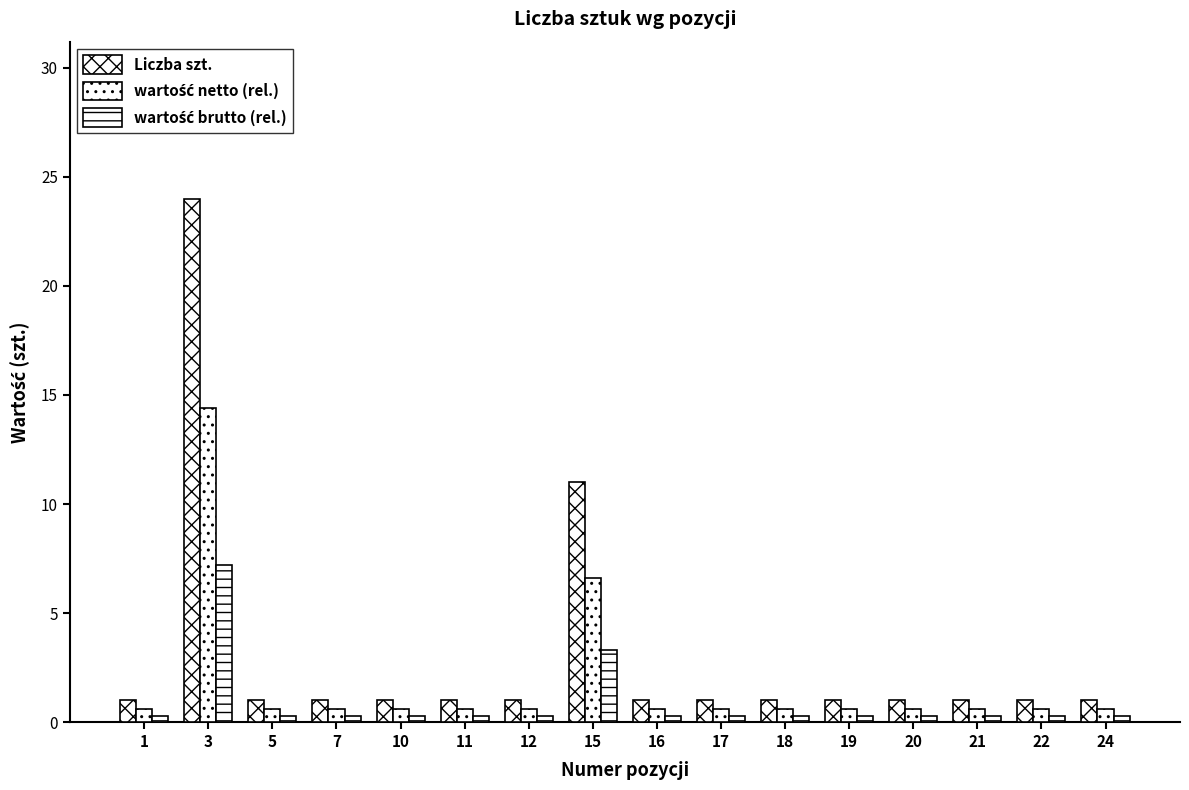

True or false: Liczba szt. has a value of 11.0 at 15.

True